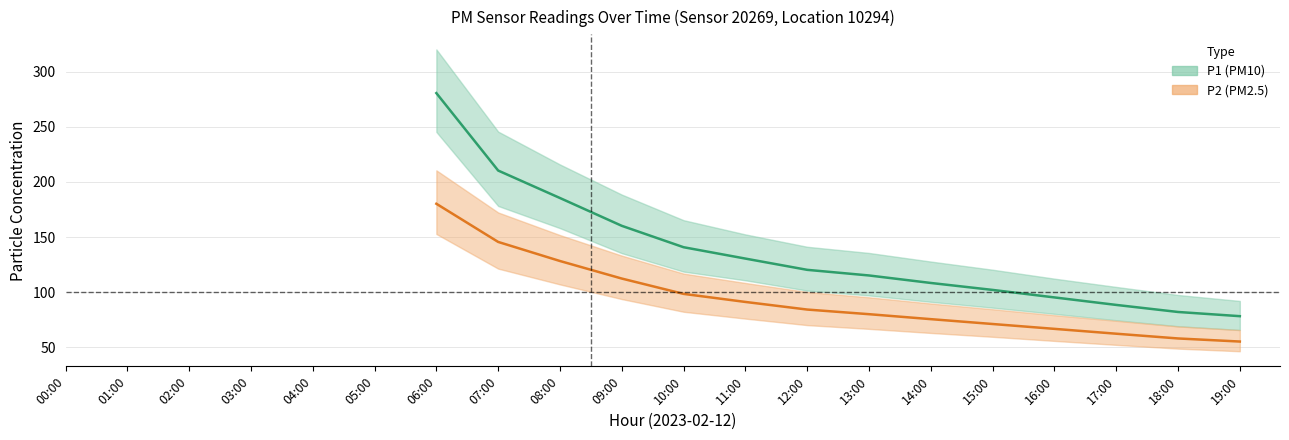

What position from the left is 03:00?

4